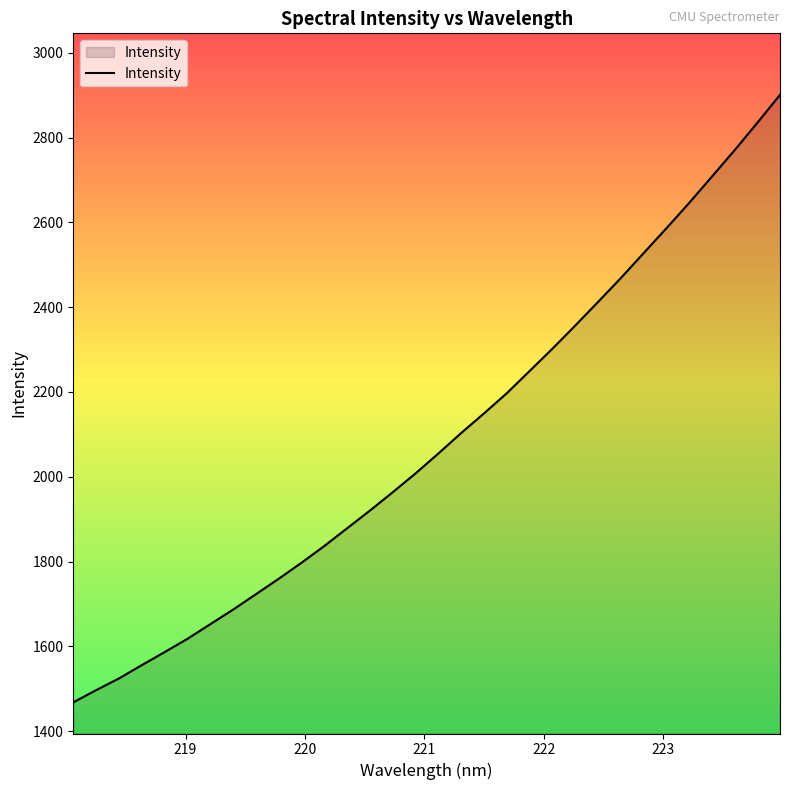

Reading left to right, list all the values displayed in this chart.

1467.9	1496.8	1524.3	1555.6	1586.5	1617.7	1652.2	1686.6	1722.9	1759.3	1797.2	1836.7	1878.4	1920.2	1963.5	2007.8	2054.7	2103.0	2149.3	2196.8	2249.2	2301.7	2356.2	2411.8	2468.1	2526.9	2585.5	2645.3	2707.5	2769.9	2834.7	2900.9